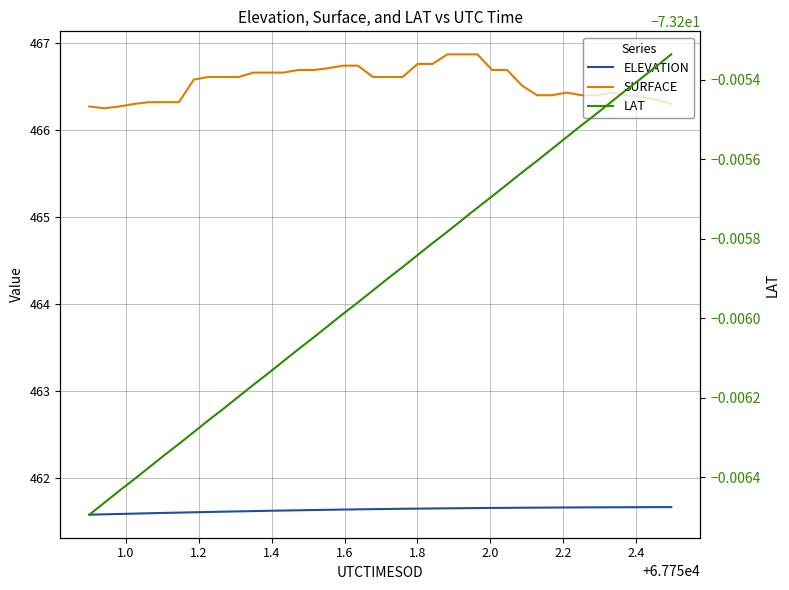

What are all the series names shown in the legend?

ELEVATION, SURFACE, LAT